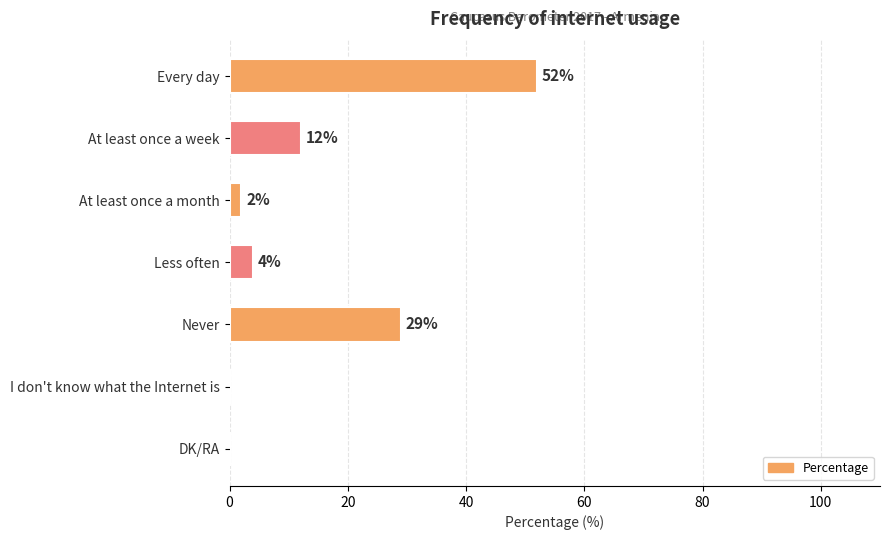

How many positive values are there?

5